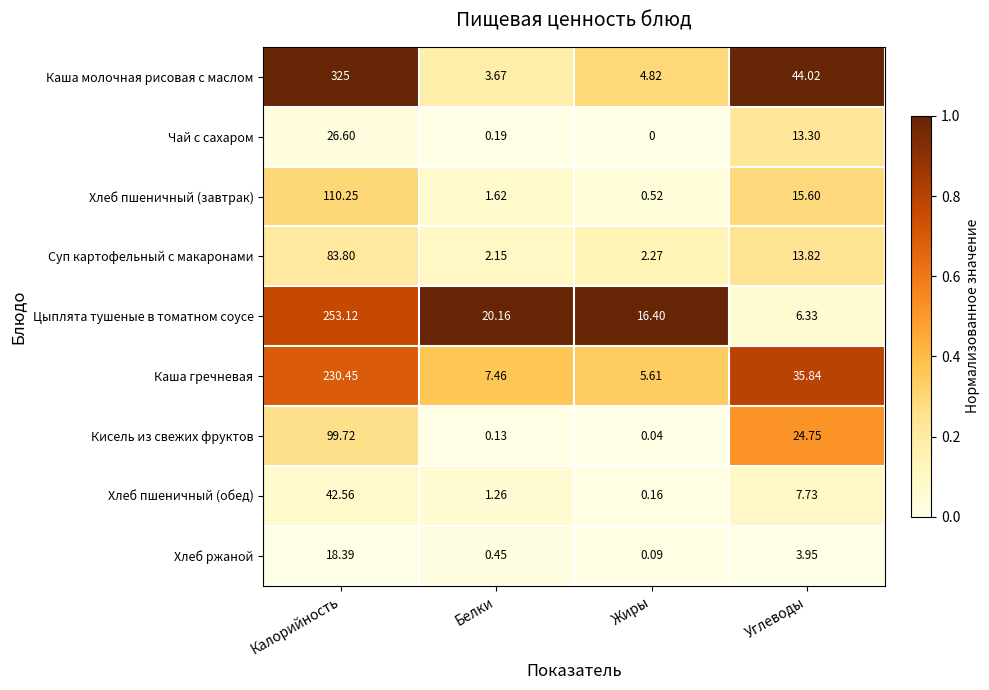

Which series has the largest range (max minus min)?

Каша молочная рисовая с маслом